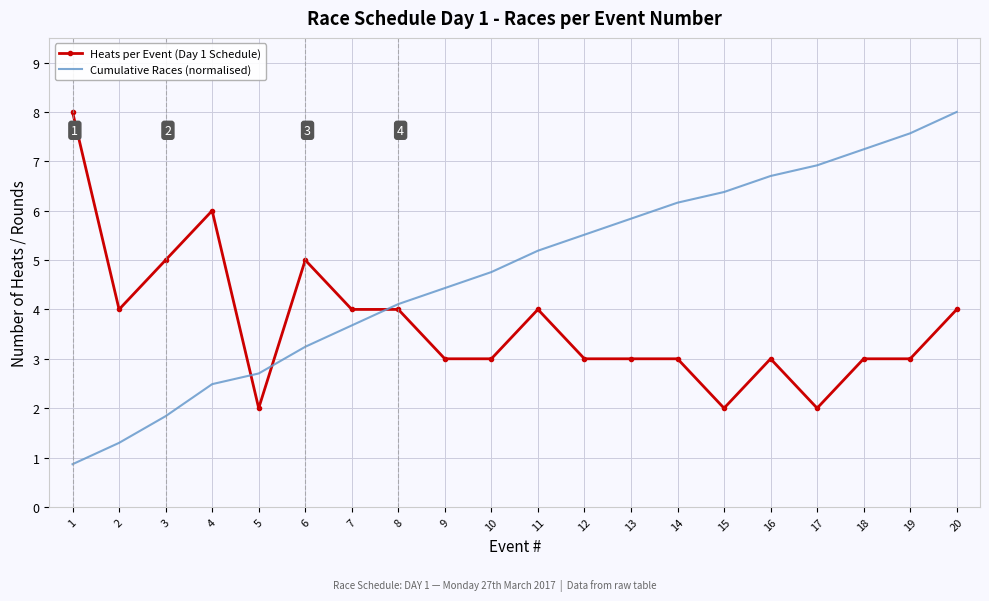

True or false: Cumulative Races (normalised) and Heats per Event (Day 1 Schedule) intersect in this chart.

True